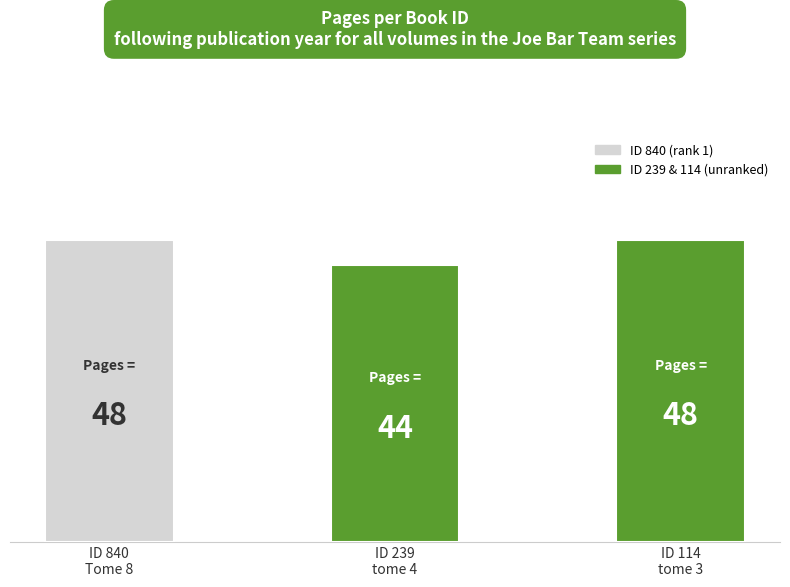

What is the sum of the values at ID 114
tome 3 and ID 840
Tome 8?

96